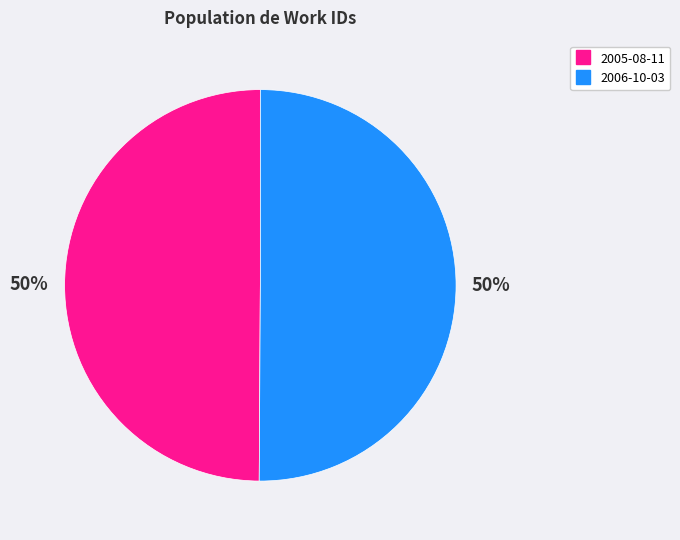

To the nearest percent, what portion does 2006-10-03 represent?

50%